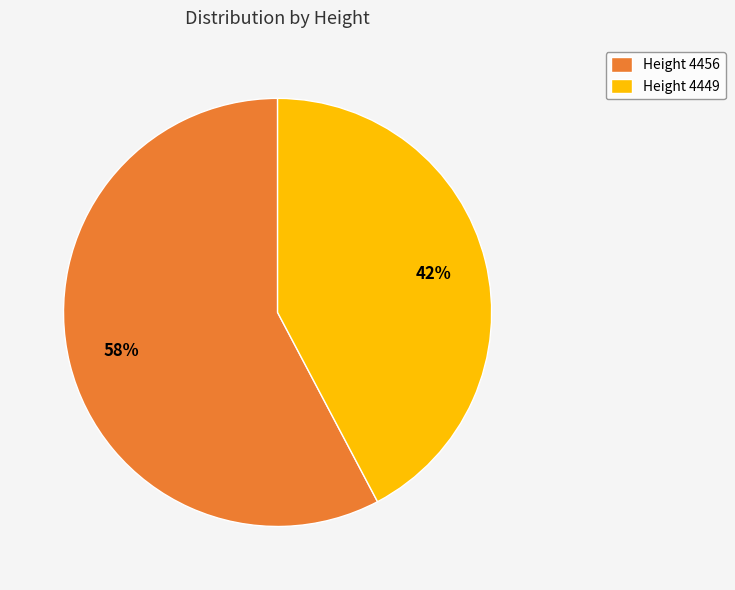

To the nearest percent, what portion does Height 4449 represent?

42%